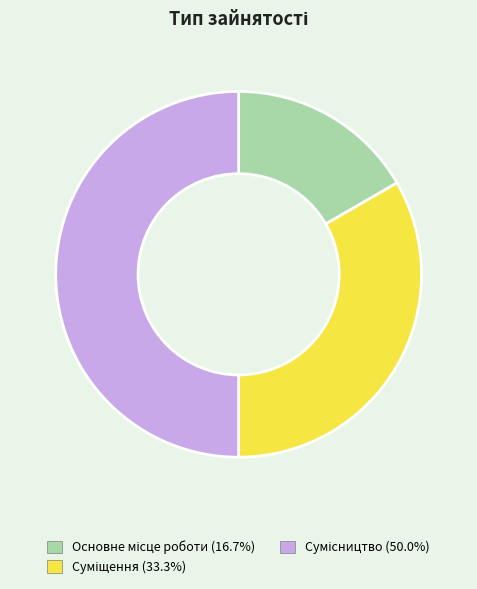

What percentage is the Основне місце роботи slice, to the nearest percent?

17%